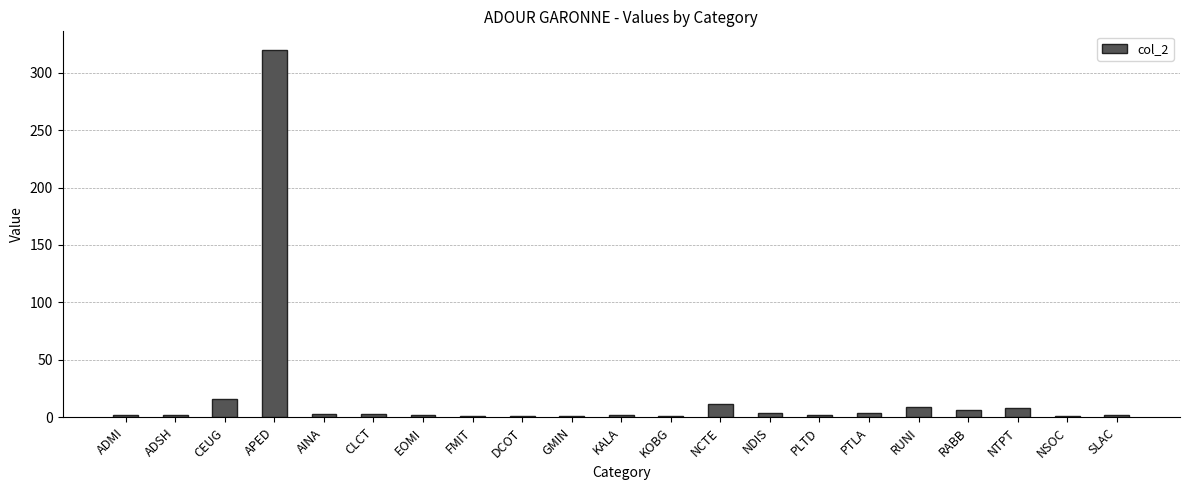

Approximately how many times larger is the value at CLCT compared to KALA?

1.5